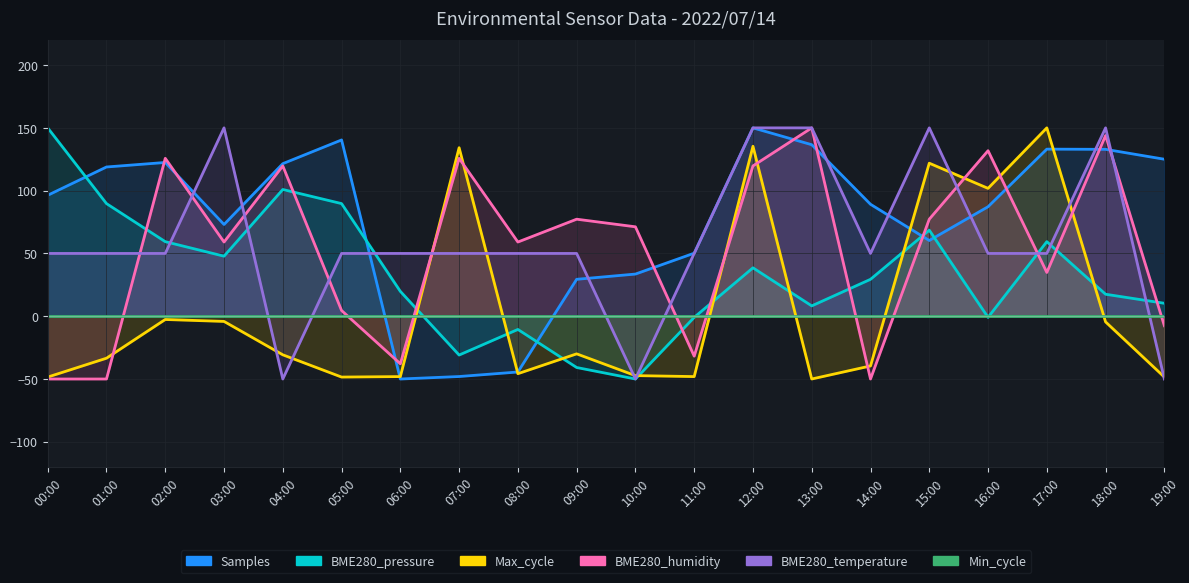

What is the maximum value shown in the chart?

150.0